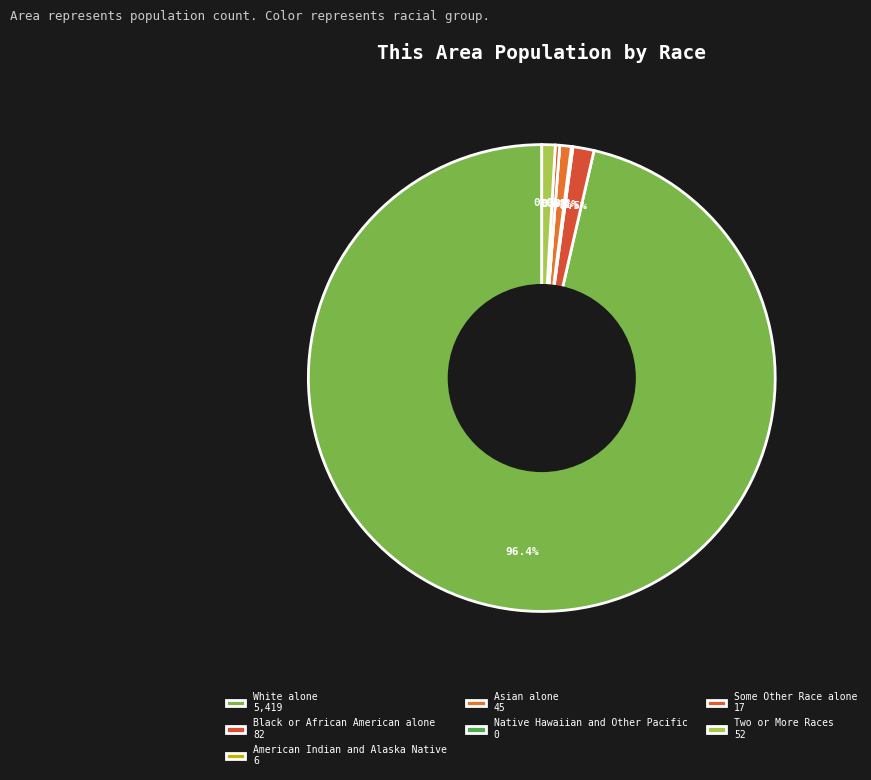

To the nearest percent, what percentage of the pie is Black or African American alone?

1%